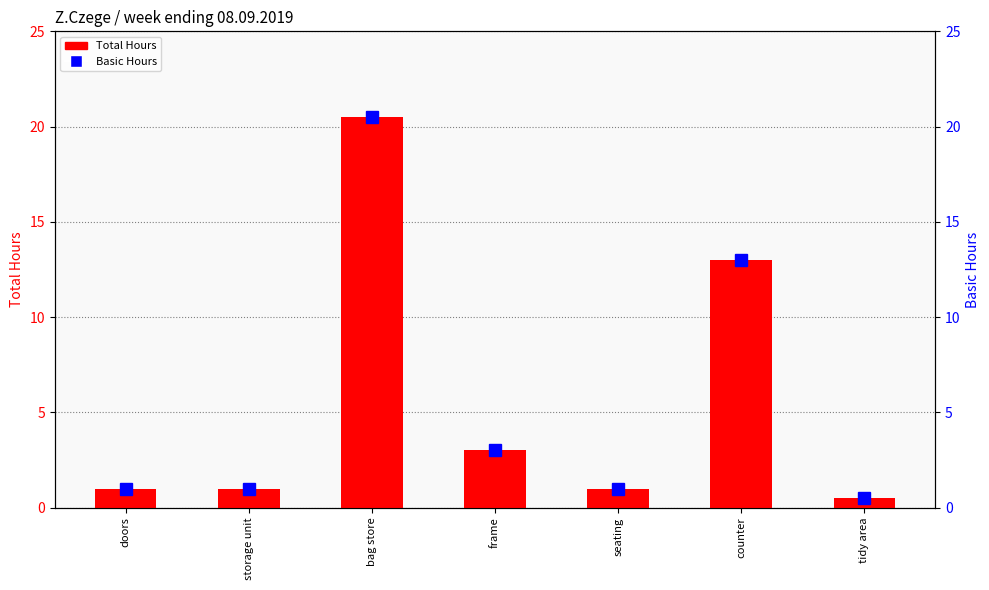

Which series changed the most between doors and tidy area?

Total Hours